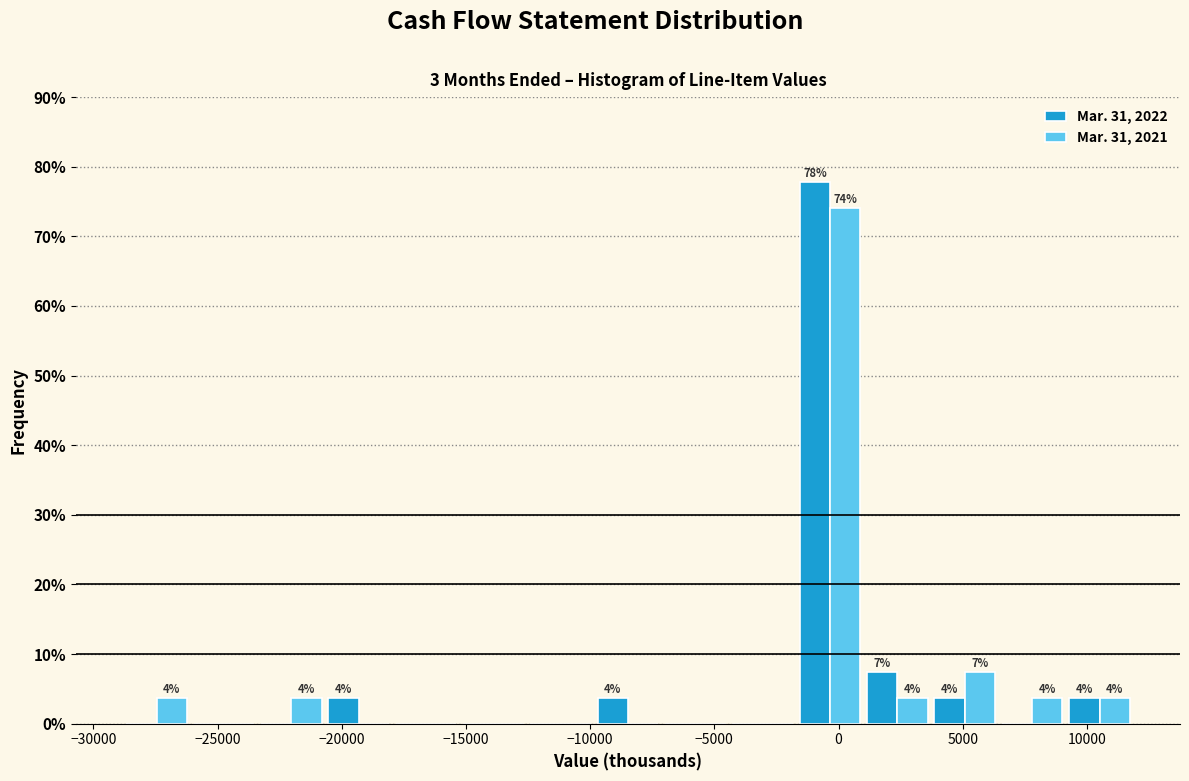

In the Mar. 31, 2022 series, which range on the x-axis has the tallest bar?

-1500 to 1000